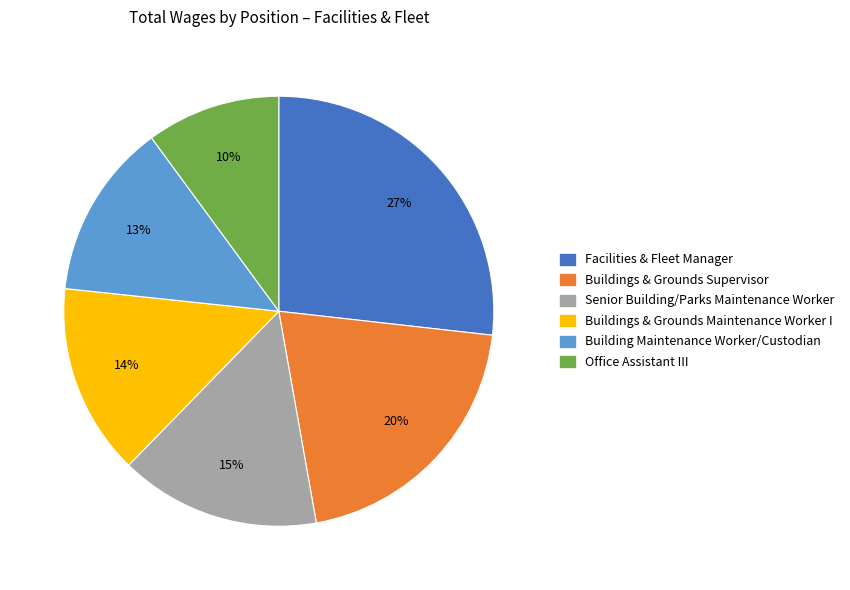

Do Senior Building/Parks Maintenance Worker and Office Assistant III together represent more than half of the pie?

No